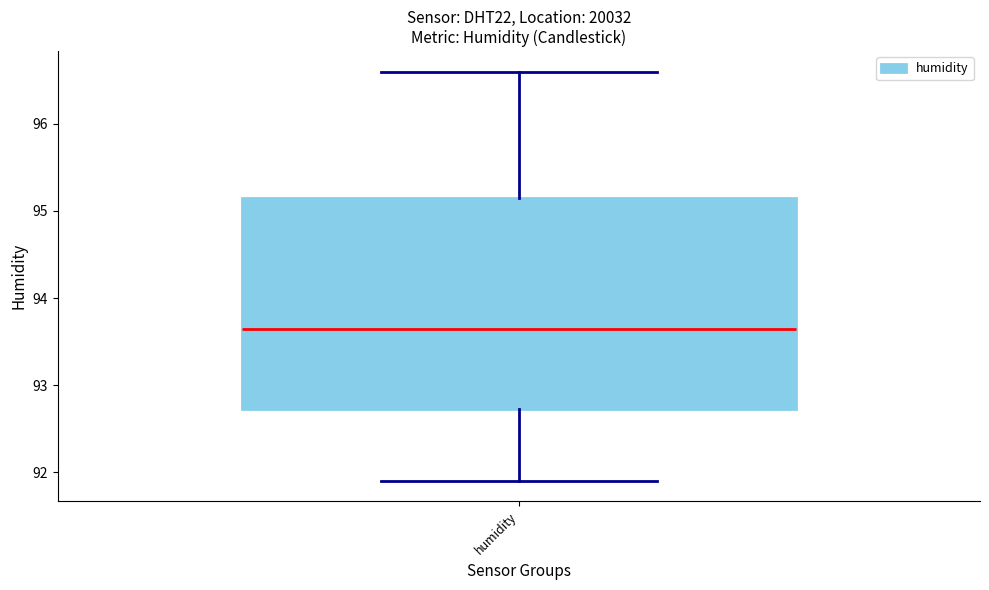

Read this box plot against the y-axis: the position of the median line, the range covered by the box, and the ends of both whiskers. The values are not printed on the chart, so give them approximately, as read against the axis.

median 93.7, box 92.7 to 95.2, whiskers 91.9 to 96.6